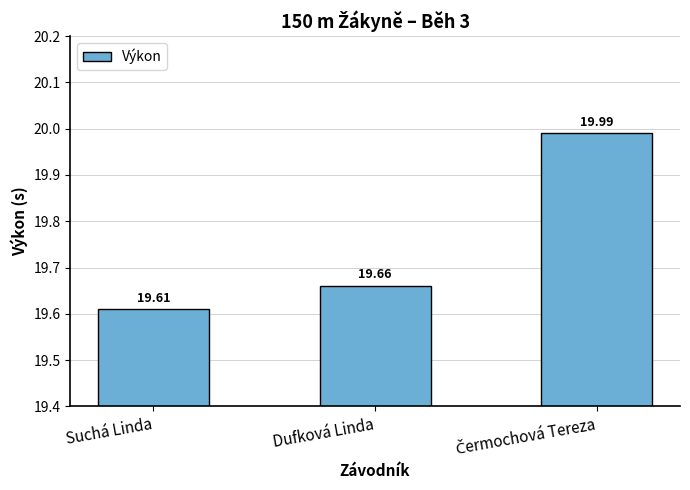

What is the difference between the maximum and minimum values?

0.4